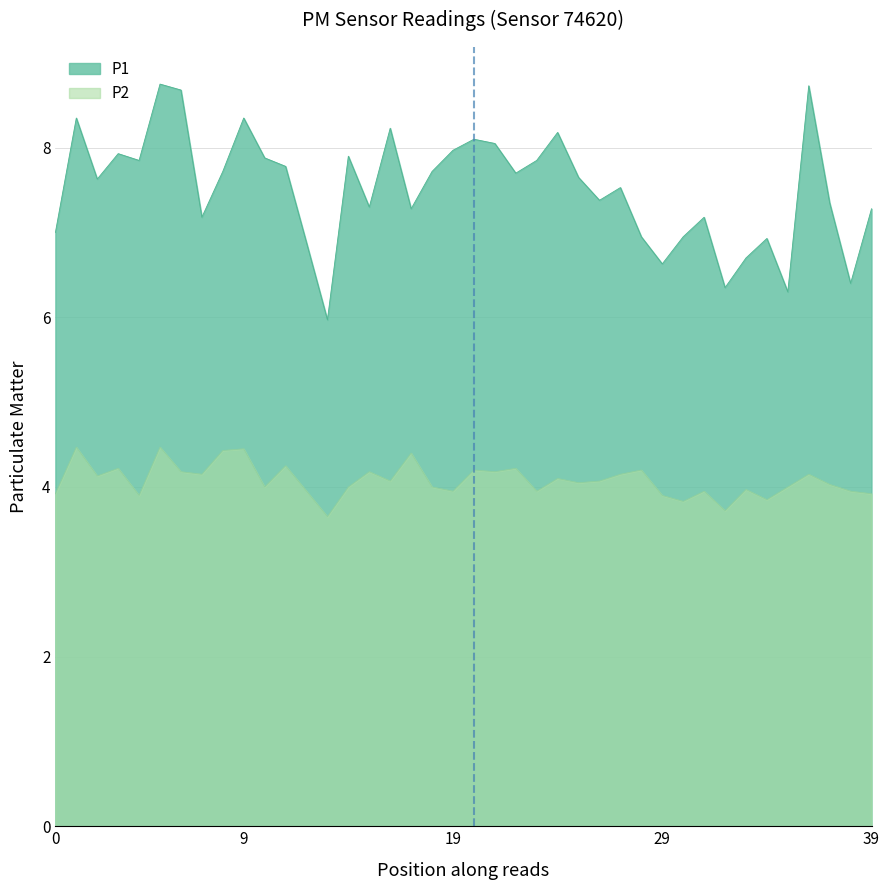

What is the difference between the maximum and second lowest values in the P2 series?

0.7